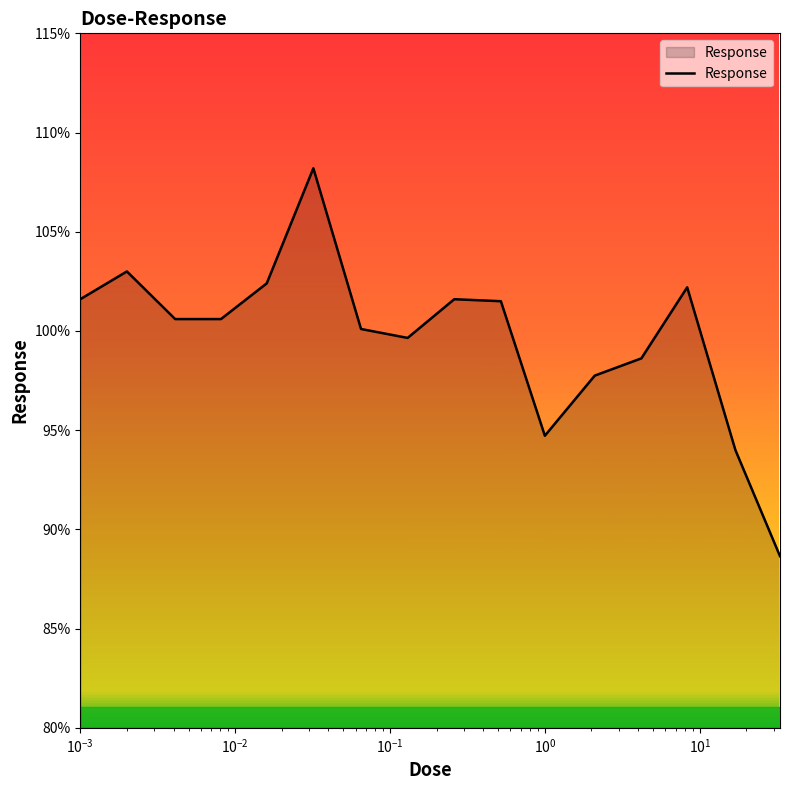

What is the greatest value displayed?

108.2